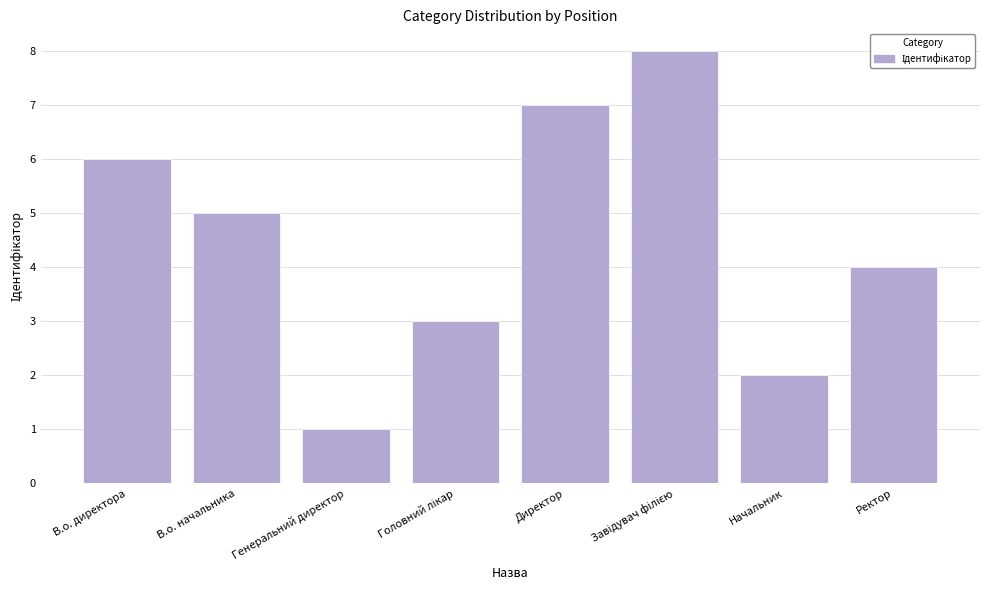

Reading right to left, what are all the values shown in this chart?

4	2	8	7	3	1	5	6